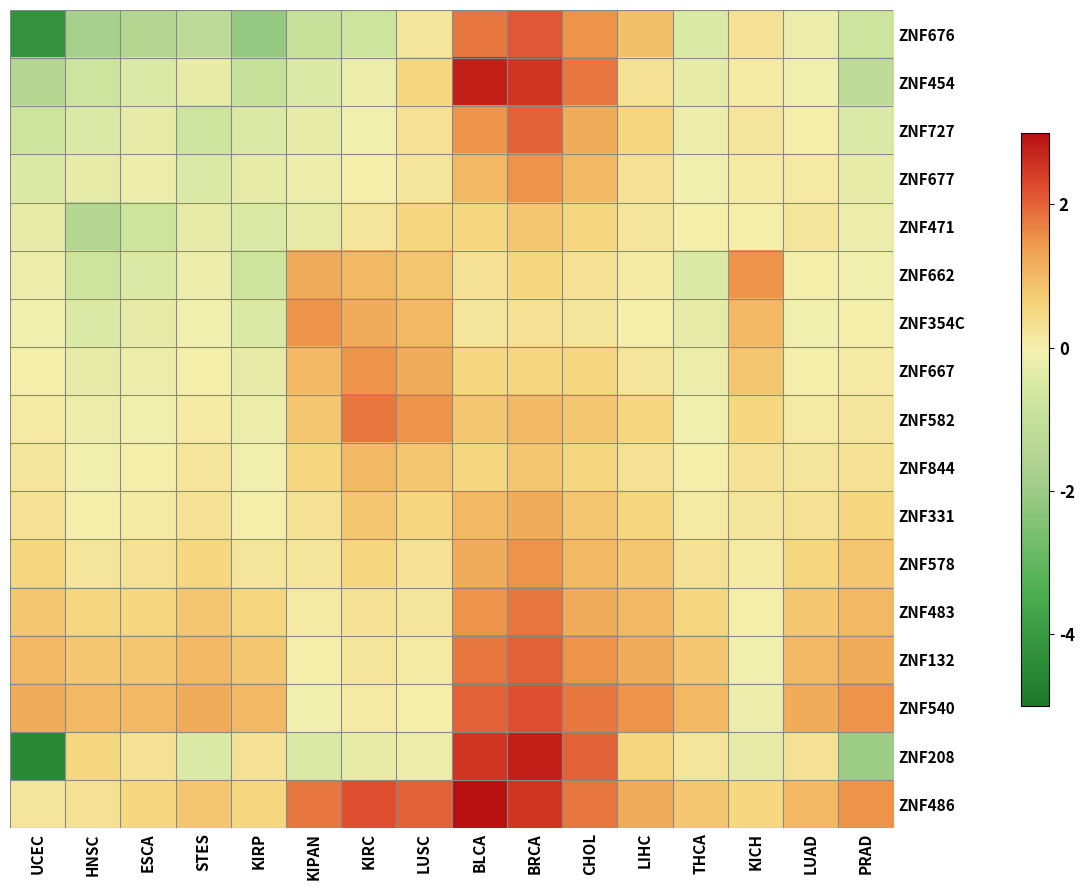

Count the number of categories in the chart.

16